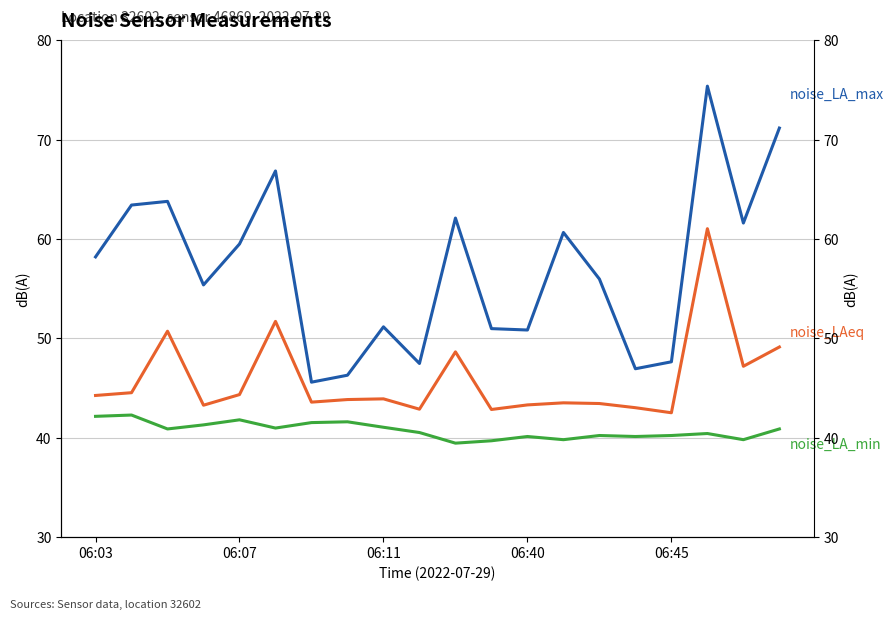

True or false: noise_LA_min and noise_LA_max intersect in this chart.

False